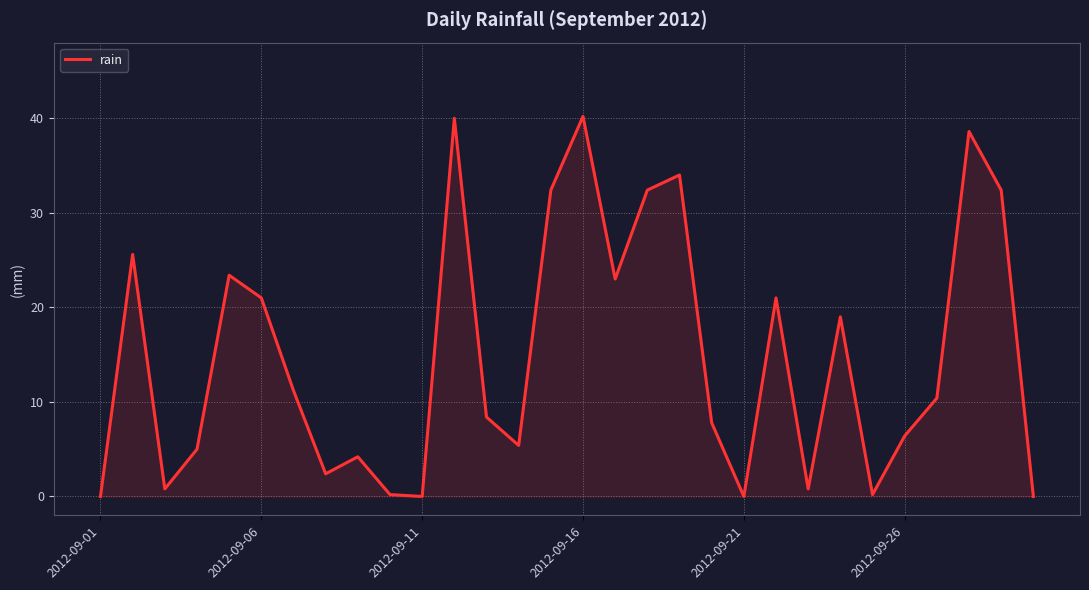

What is the maximum value shown in the chart?

40.2